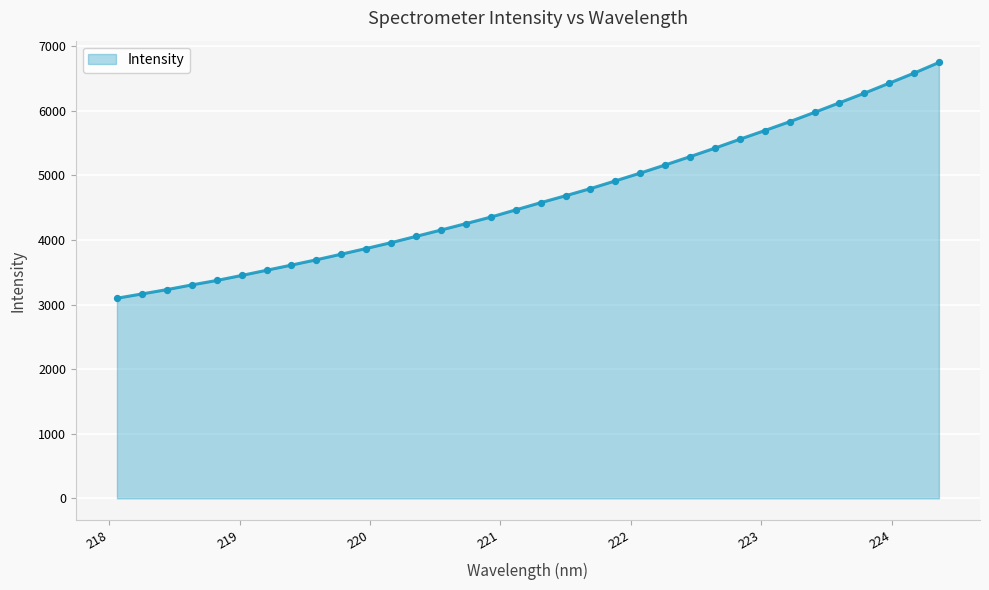

What is the difference between the maximum and minimum values?

3650.6